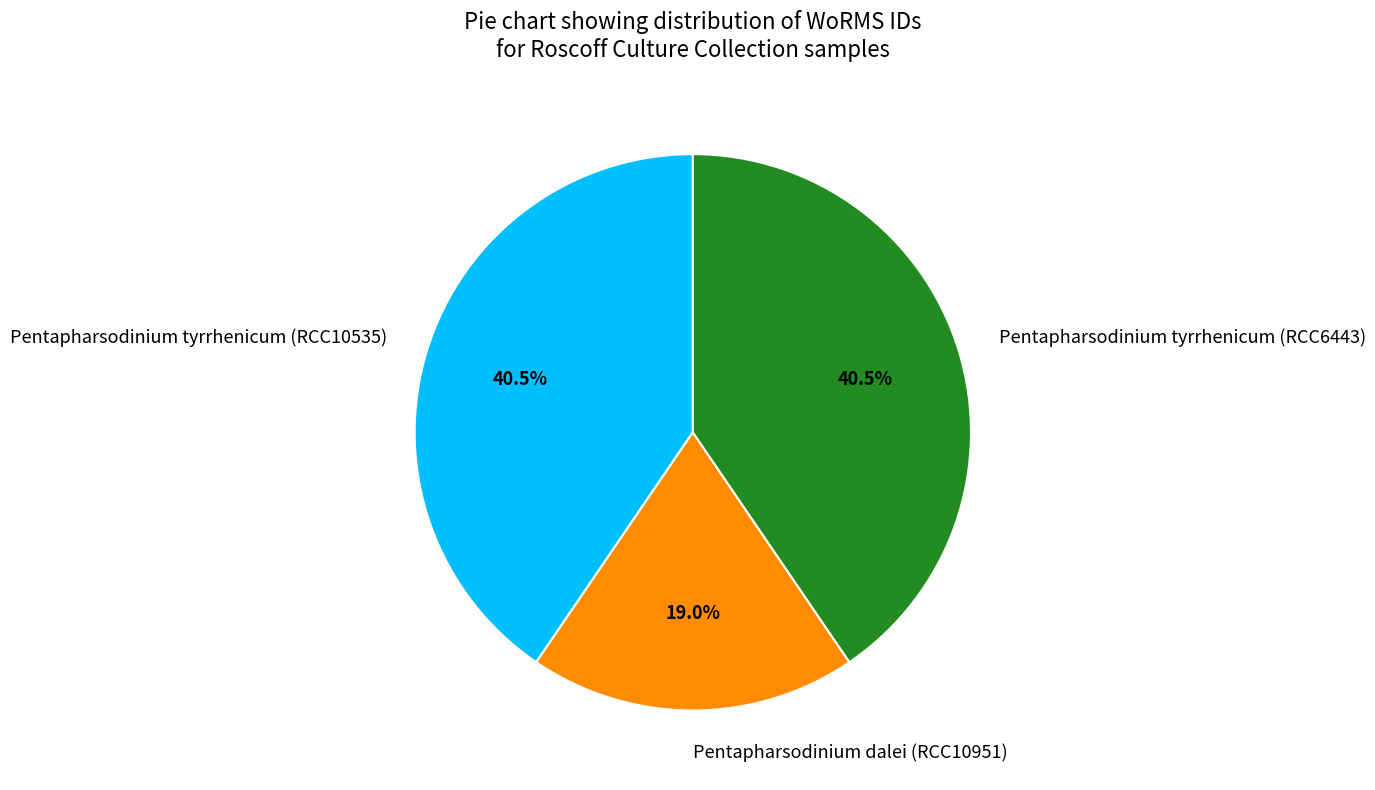

Is Pentapharsodinium tyrrhenicum (RCC6443) the majority of the pie?

No